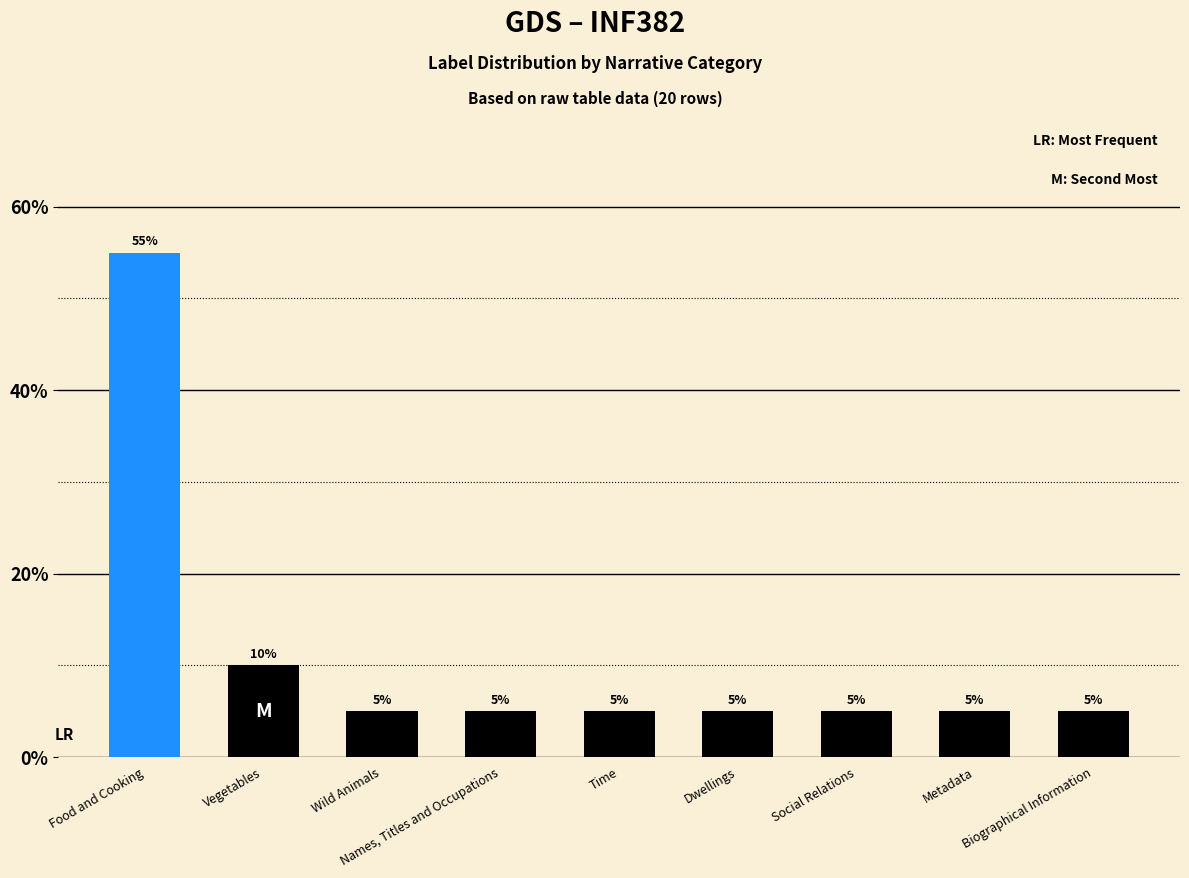

What position from the right is Names, Titles and Occupations?

6